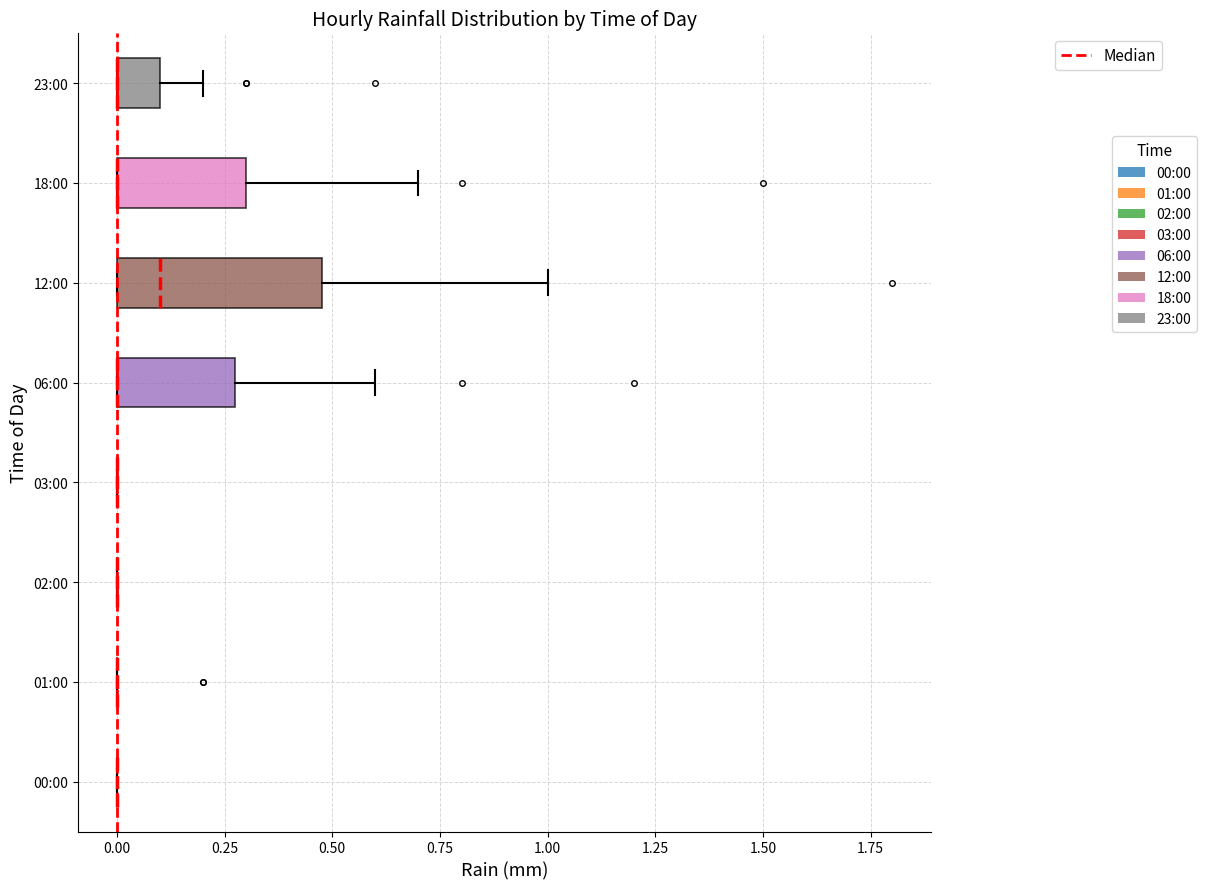

Comparing the boxes themselves (not the whiskers), which one is the widest?

12:00